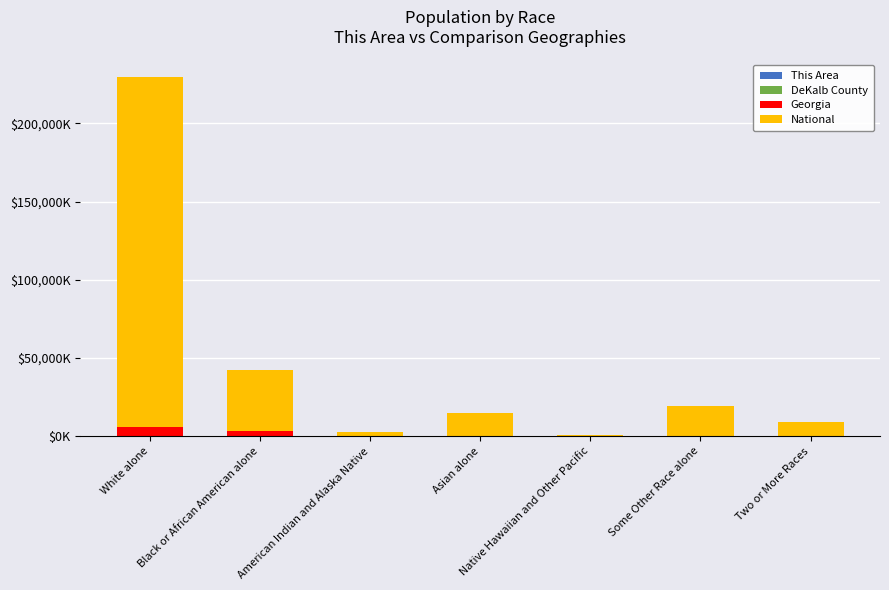

Which series changed the most between Black or African American alone and Native Hawaiian and Other Pacific?

National